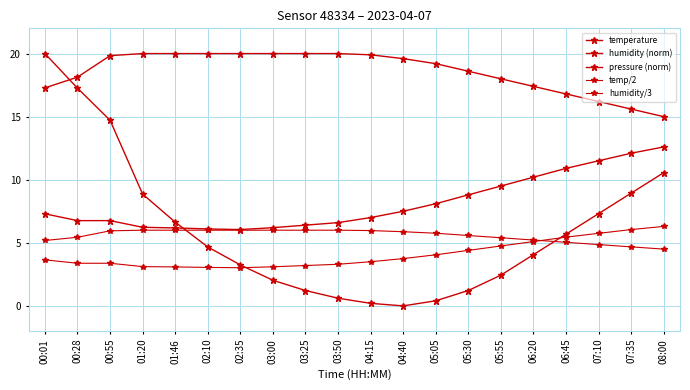

Is it true that temp/2 equals 9.9 at 07:35?

False